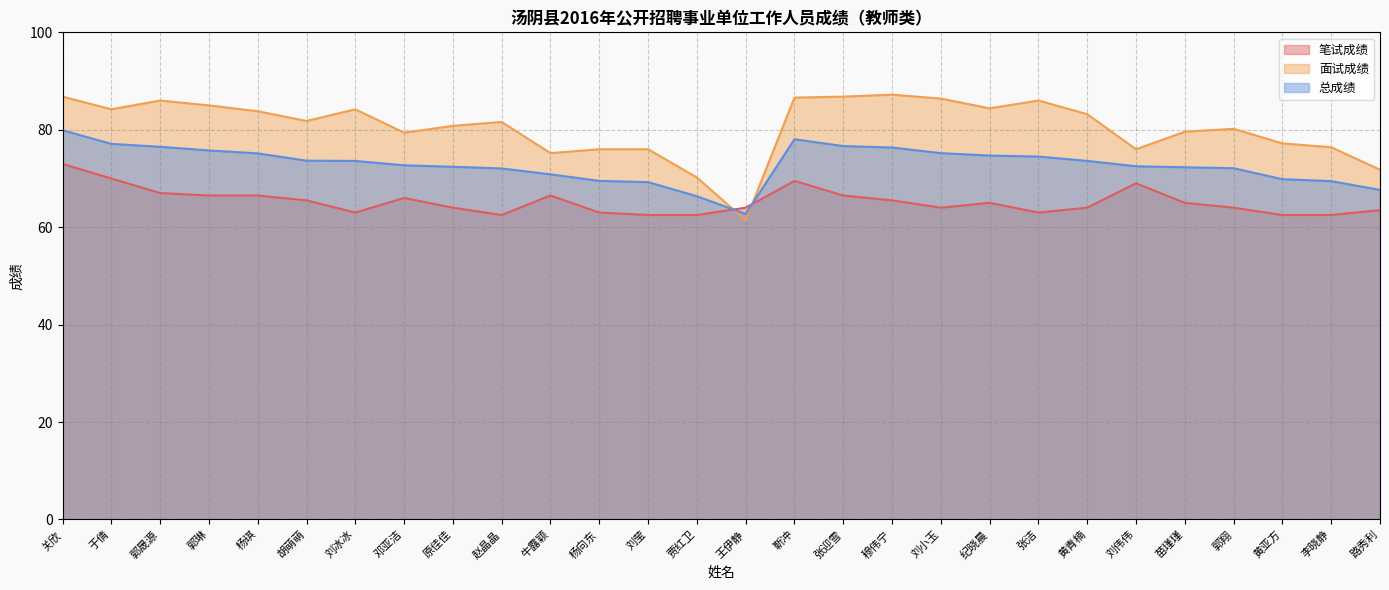

Where does the 笔试成绩 series first go above 65?

关欣